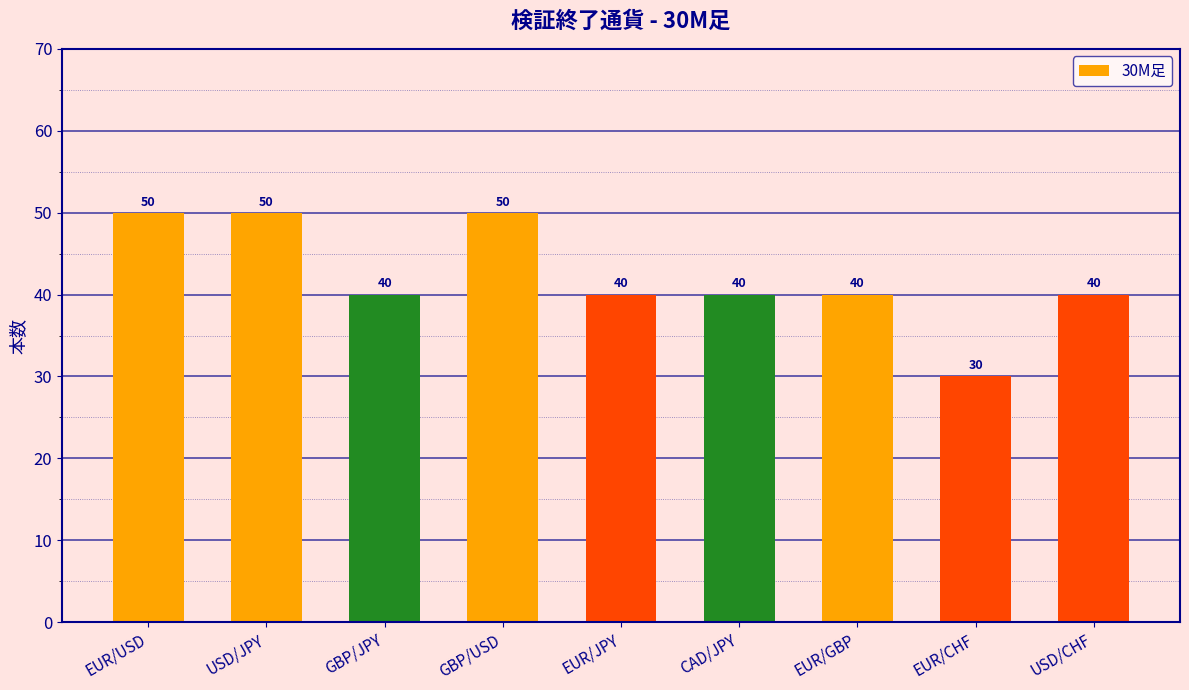

What is the label of the 7th bar from the left?

EUR/GBP